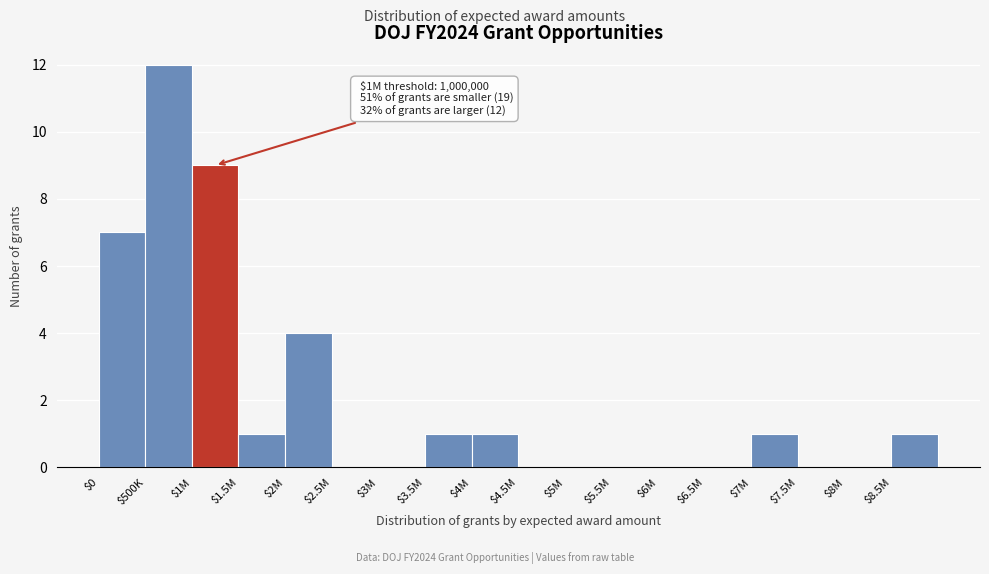

At which label is the value closest to 6?

$0